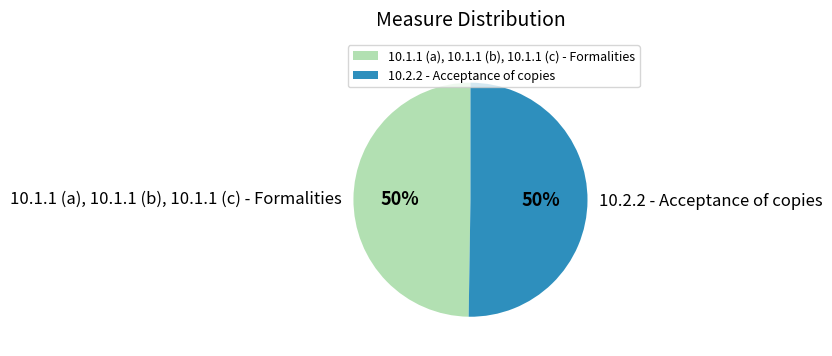

What percentage is the 10.1.1 (a), 10.1.1 (b), 10.1.1 (c) - Formalities slice, to the nearest percent?

50%